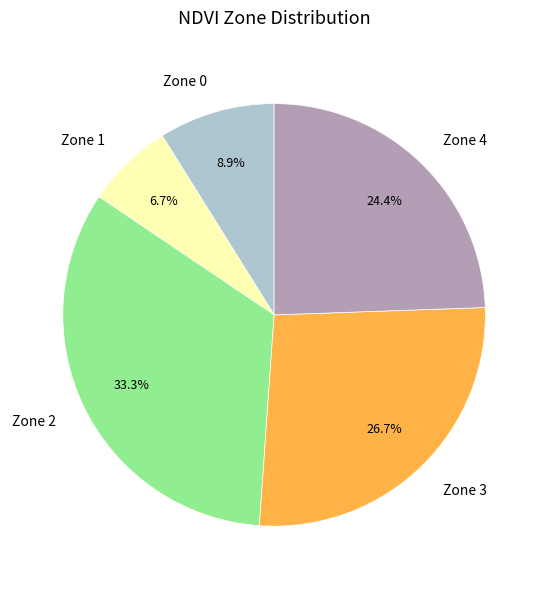

Rank the categories by value from highest to lowest.

Zone 2, Zone 3, Zone 4, Zone 0, Zone 1